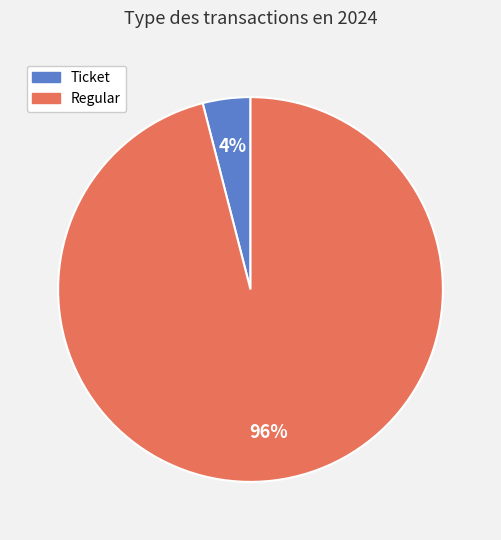

Which category accounts for the majority?

Regular